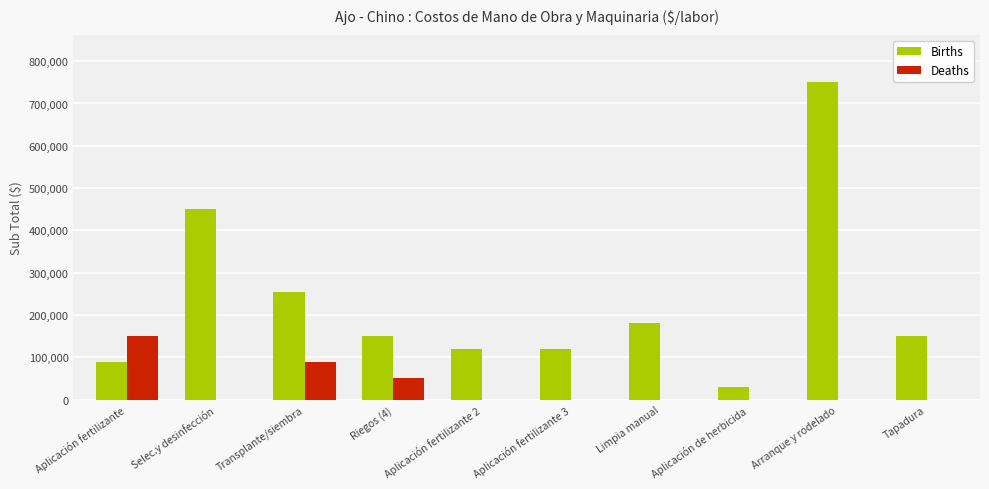

Which series changed the most between Riegos (4) and Aplicación fertilizante 3?

Deaths